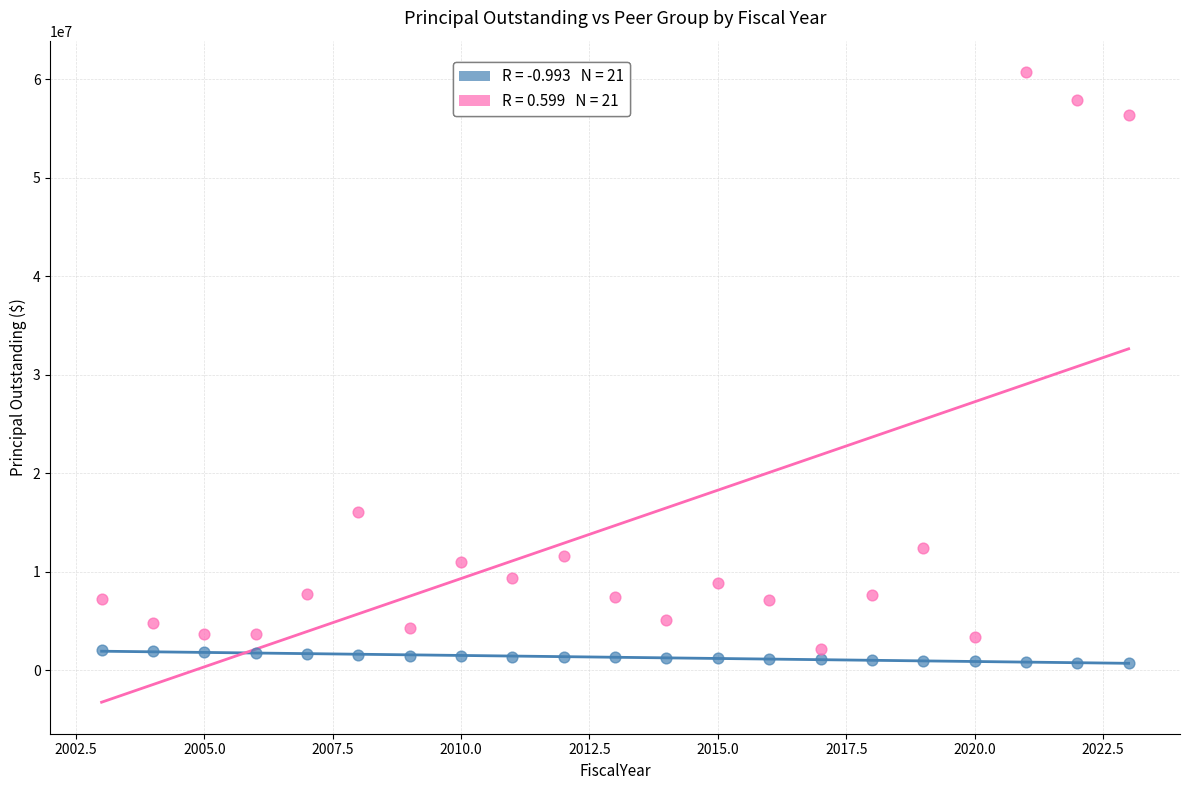

Across all data points, what is the range of Y values (max minus min)?

60037183.0